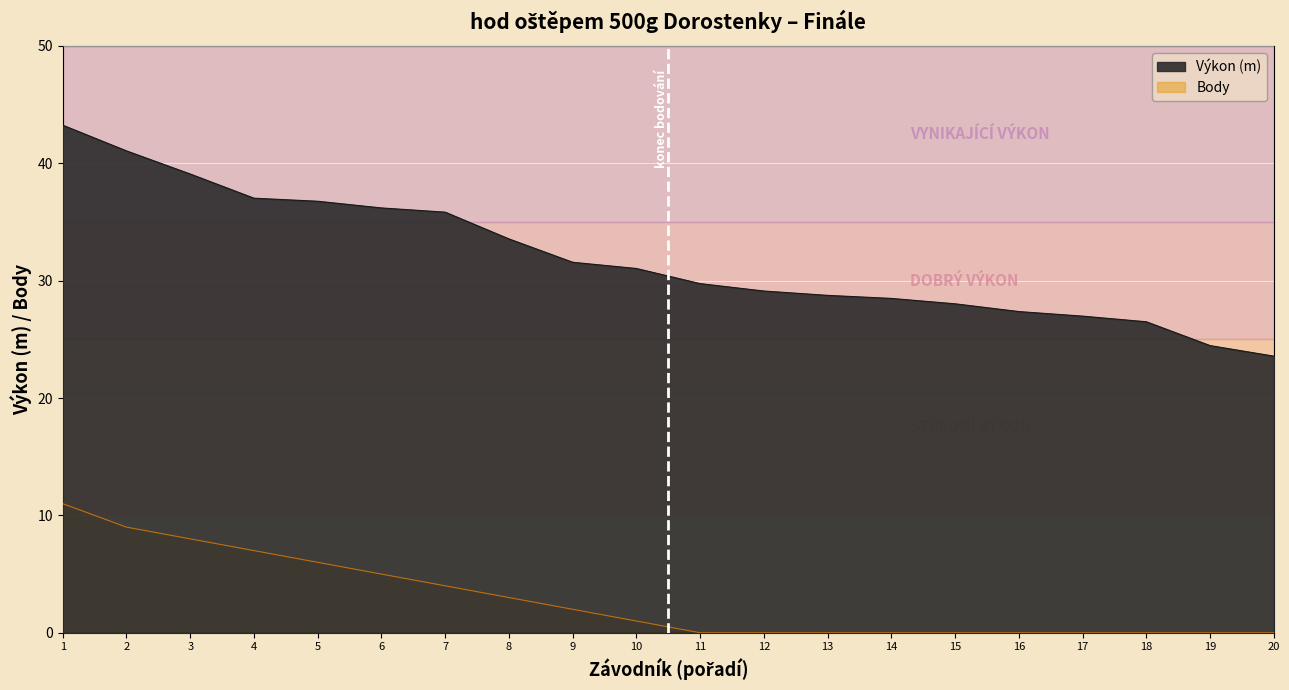

How many categories are shown in the chart?

20